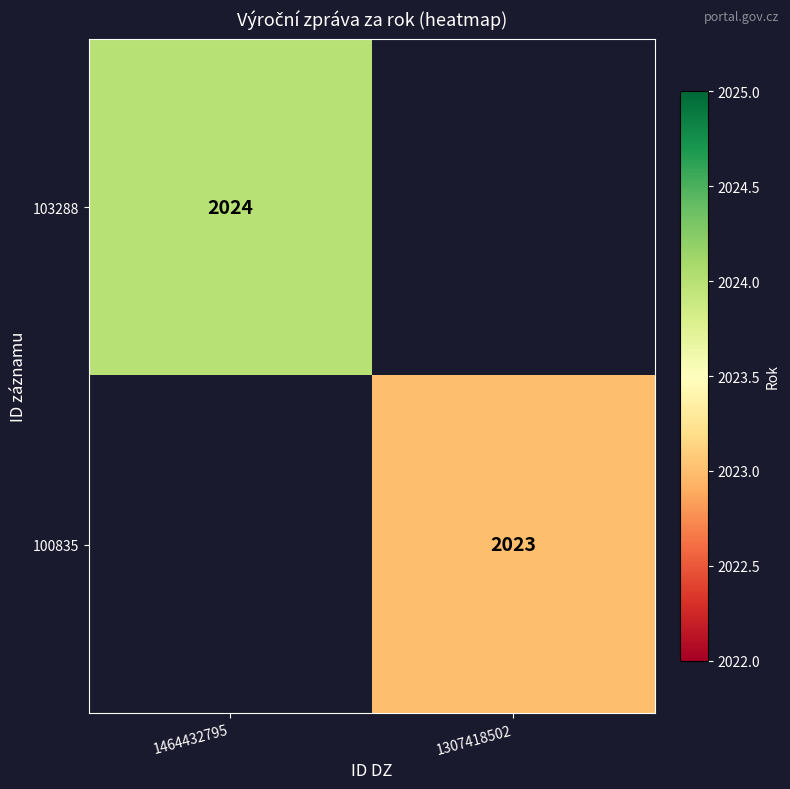

True or false: 103288 has a value of 3158 at 1464432795.

False